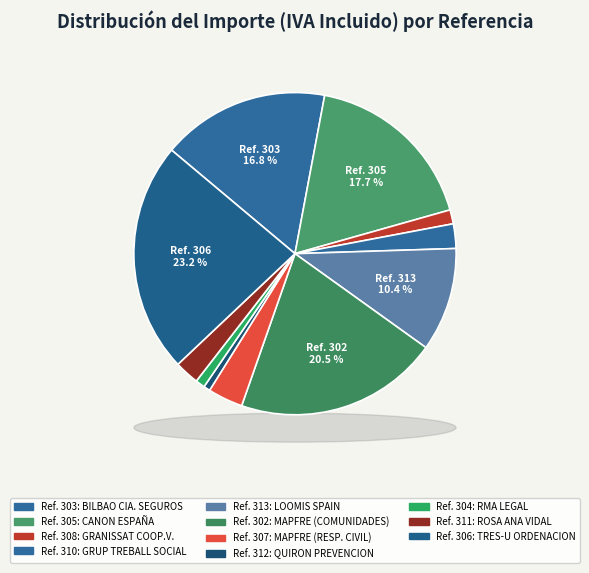

Does 312 account for over 50% of the chart?

No